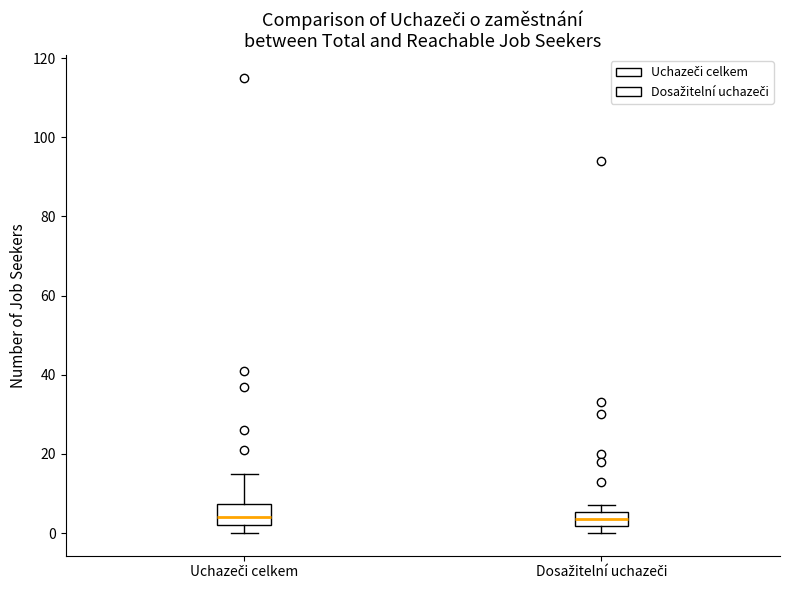

Where is the lower edge of the box for Dosažitelní uchazeči on the y-axis? The values are not printed on the chart, so give them approximately, as read against the axis.

2